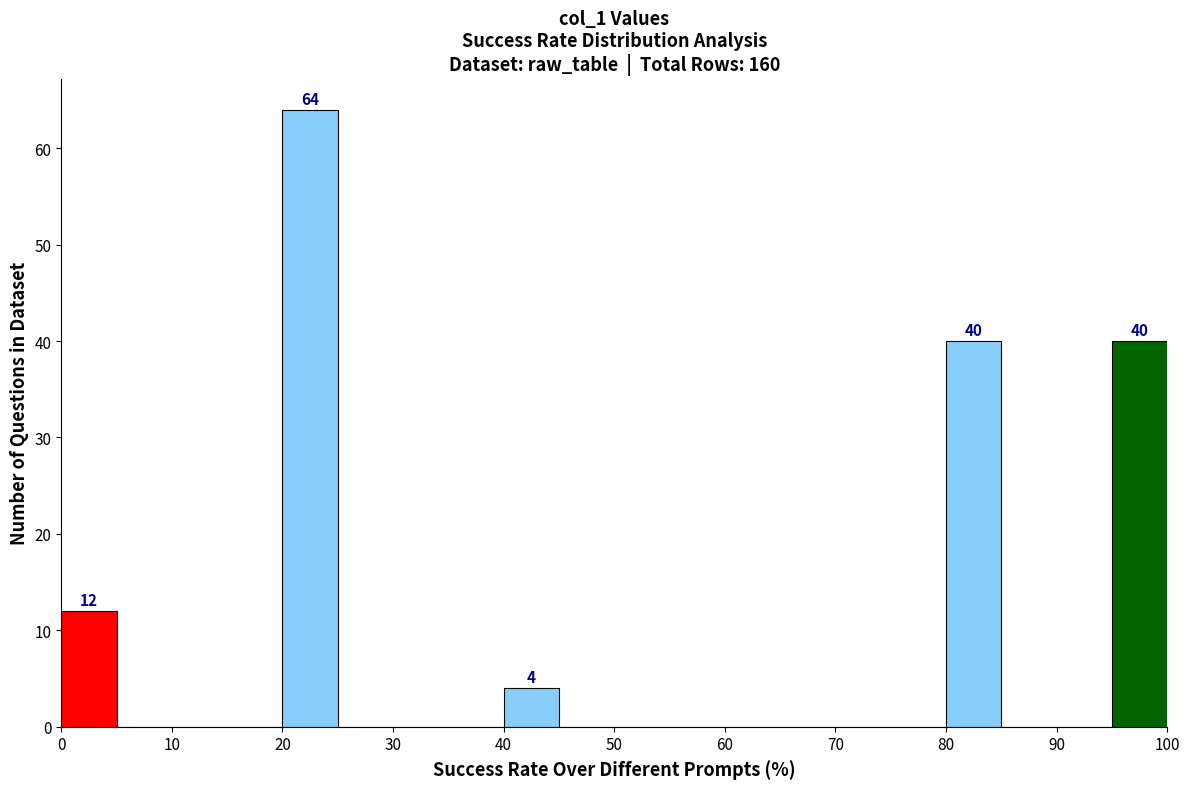

Which range on the x-axis has the tallest bar?

20 to 25